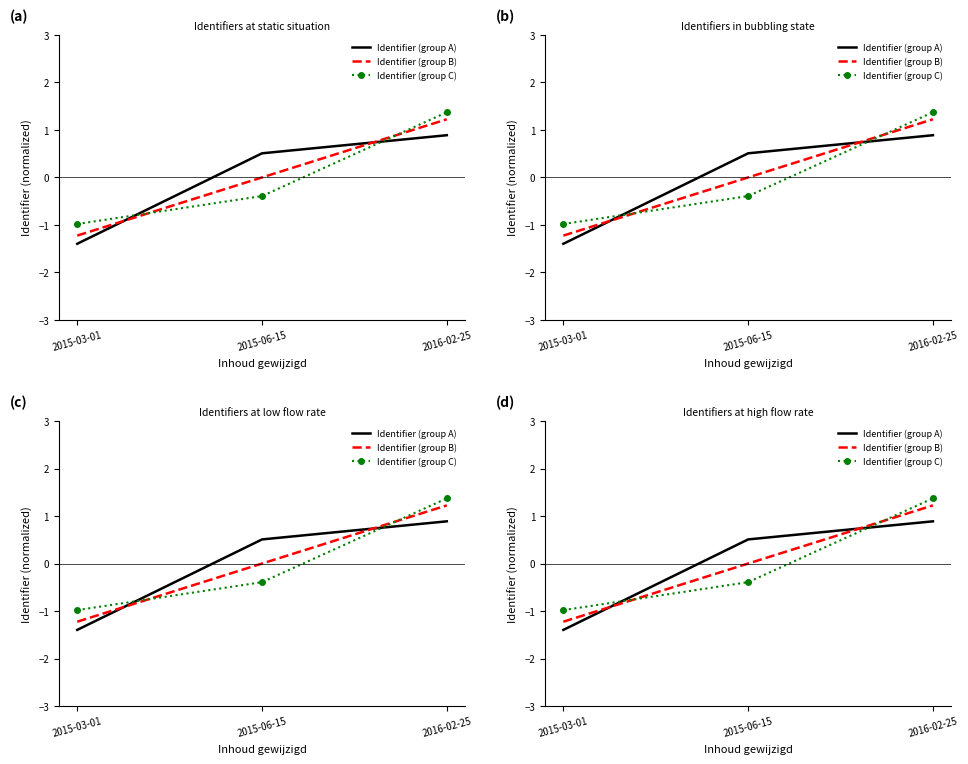

How many data points does each series have?

3